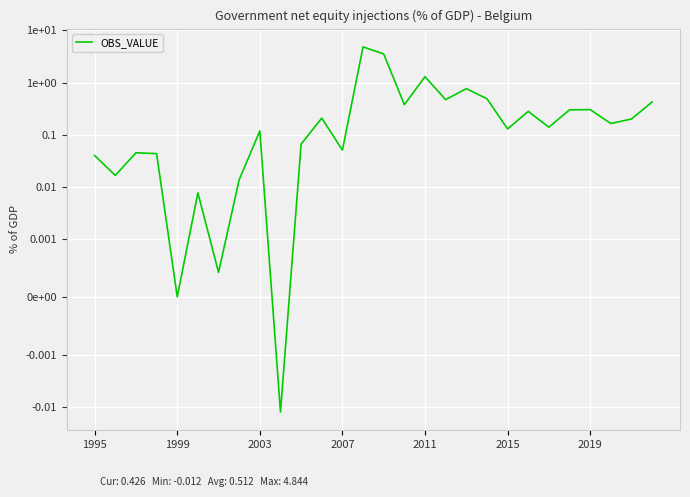

Where does the data first go above 0?

1995